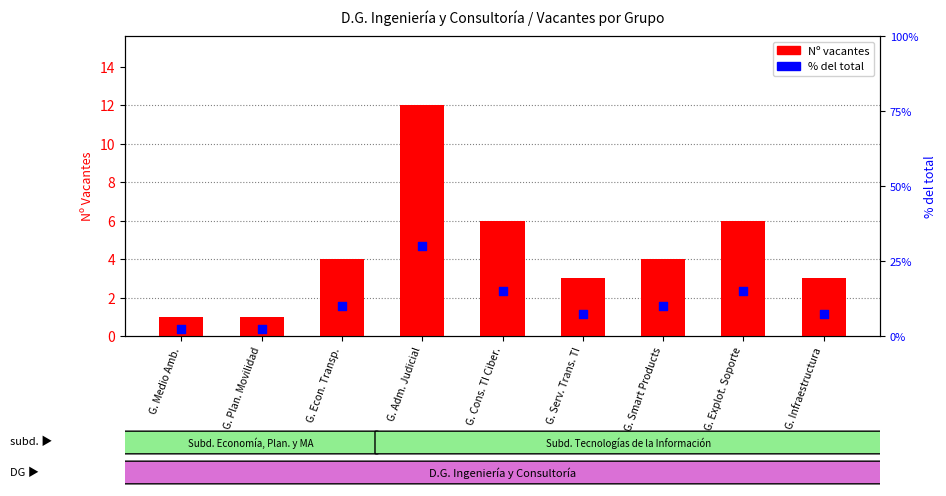

Which series contains the lowest Y value?

Nº vacantes